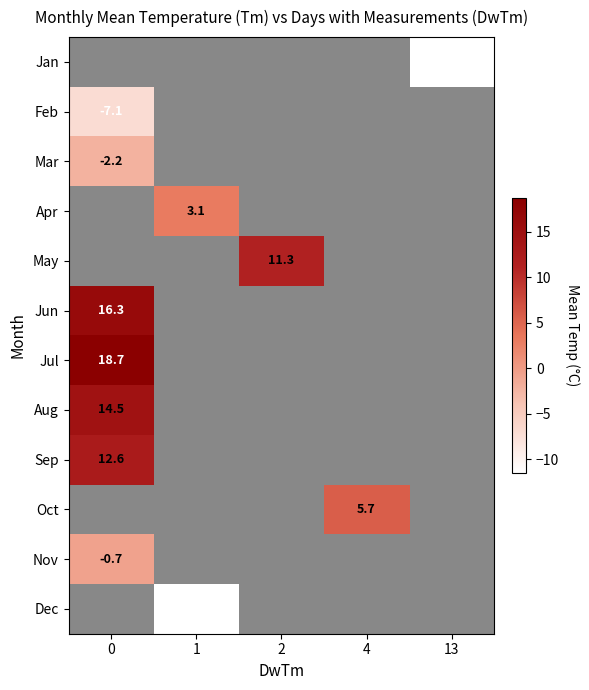

List the labels in order of Feb value, largest first.

0, 1, 2, 4, 13